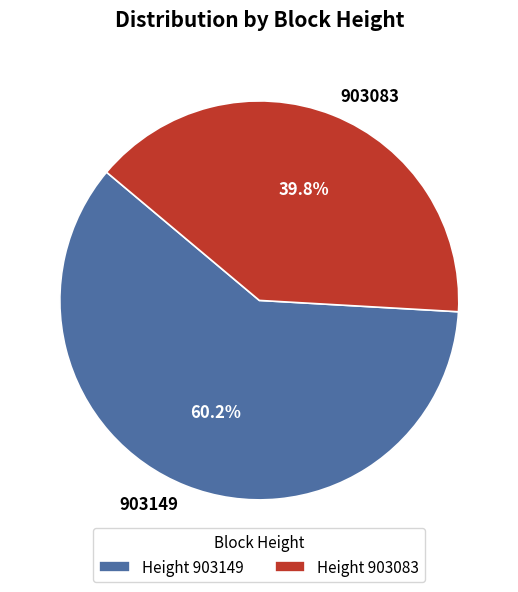

Does 903083 account for over 50% of the chart?

No